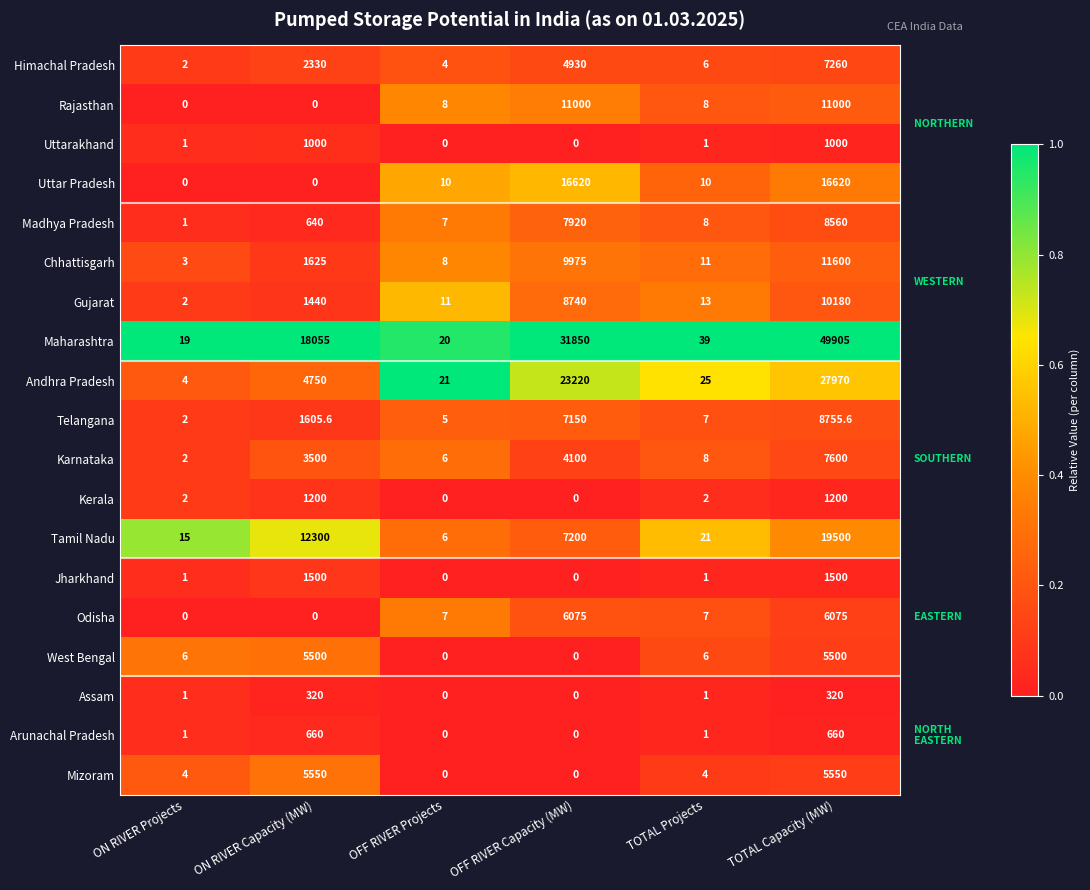

True or false: Karnataka has a value of 1905.2 at ON RIVER Capacity (MW).

False